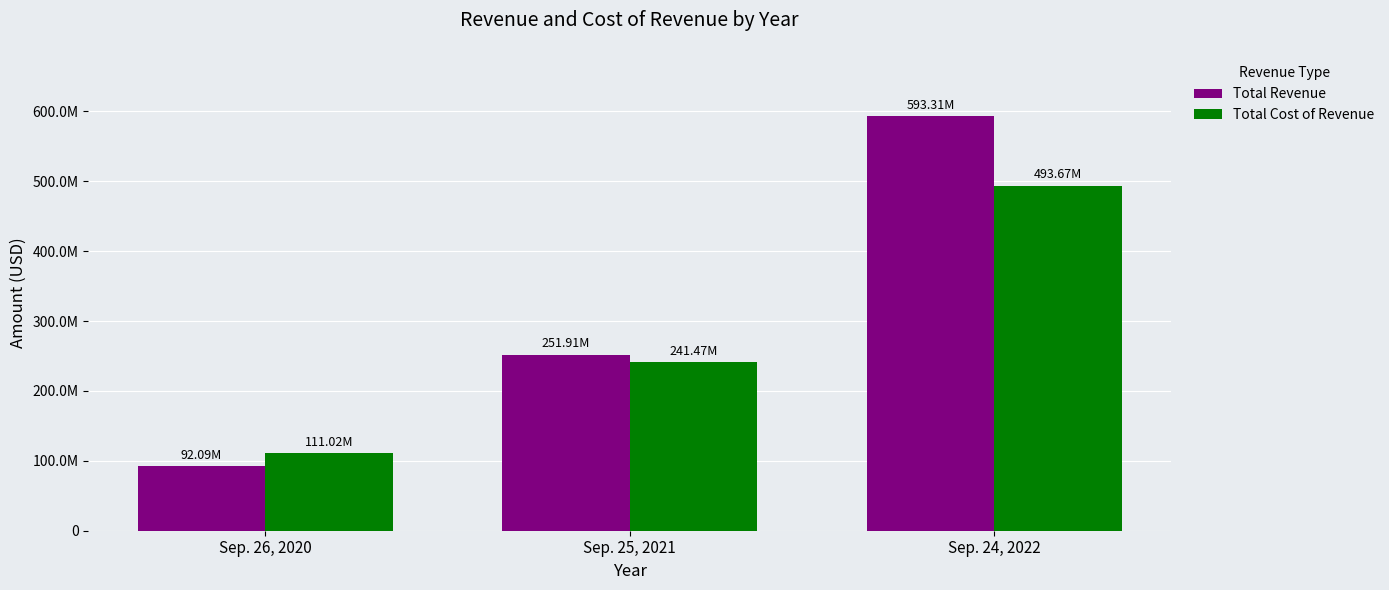

Does the chart contain any negative values?

No